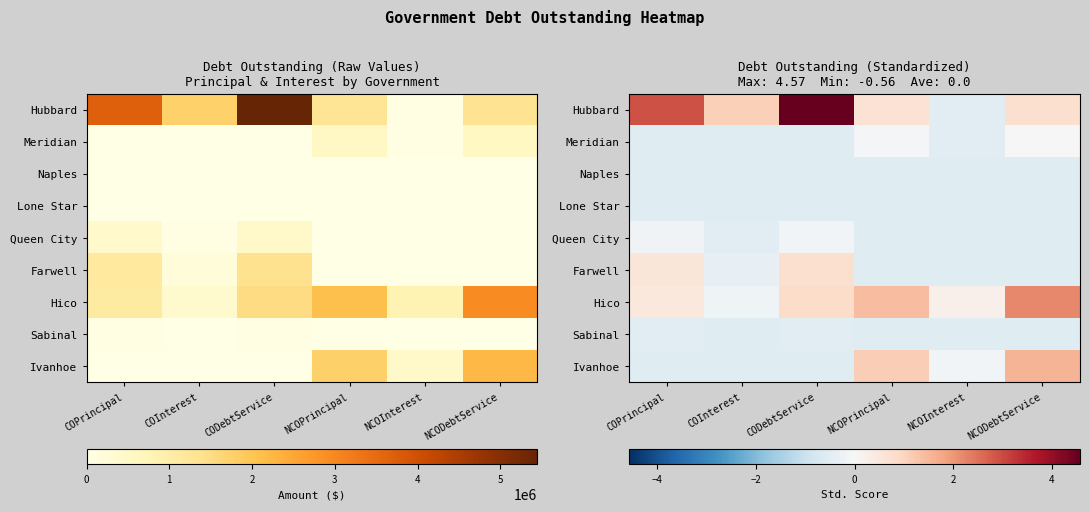

What is the smallest value displayed?

-0.6